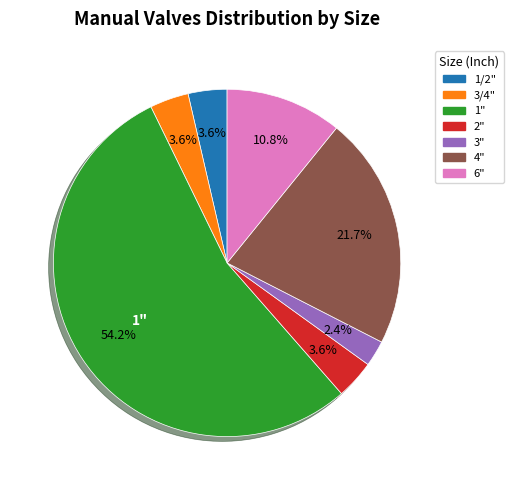

Count the number of slices in the pie.

7